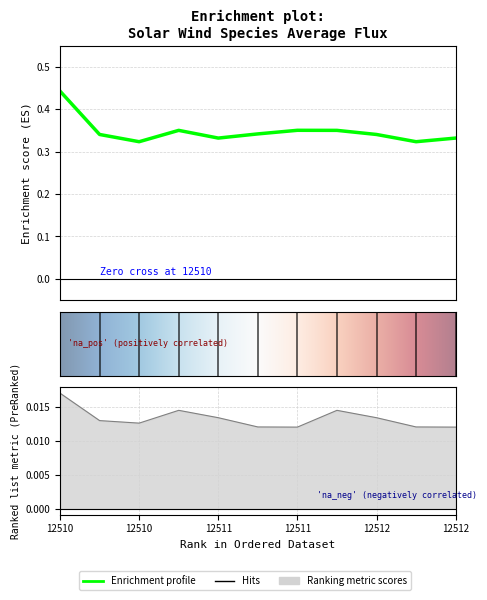

What is the difference between the maximum and minimum values in the Average_H_TOF7 series?

0.1